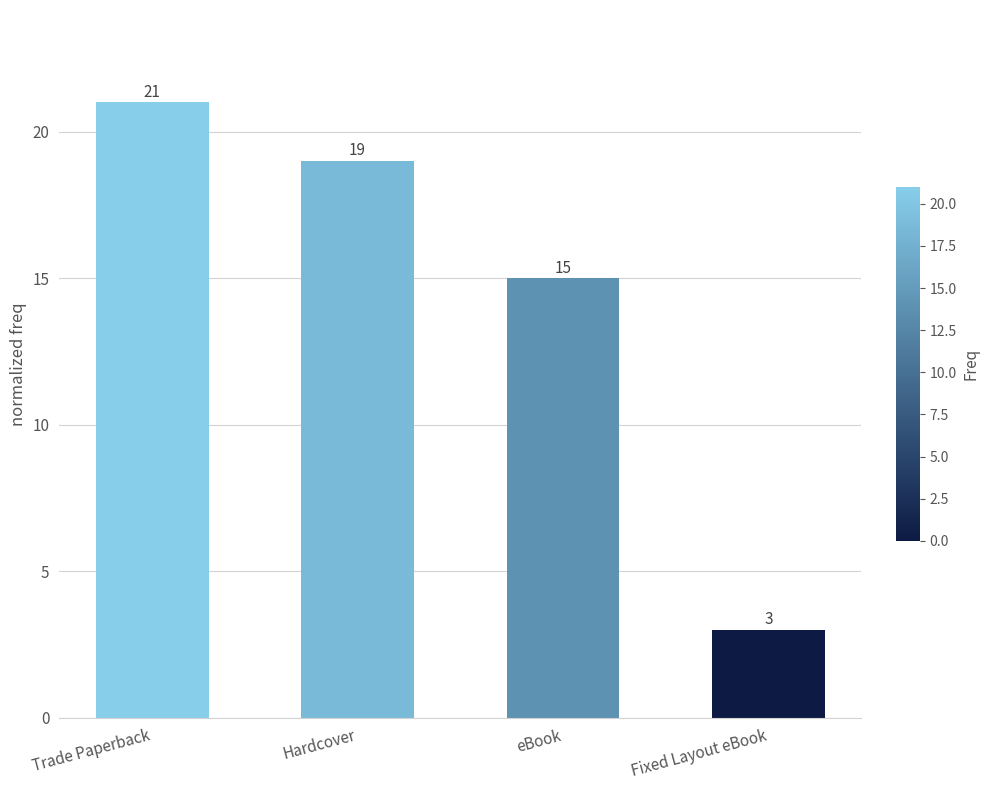

The chart shows a value of 15 at eBook. True or false?

True